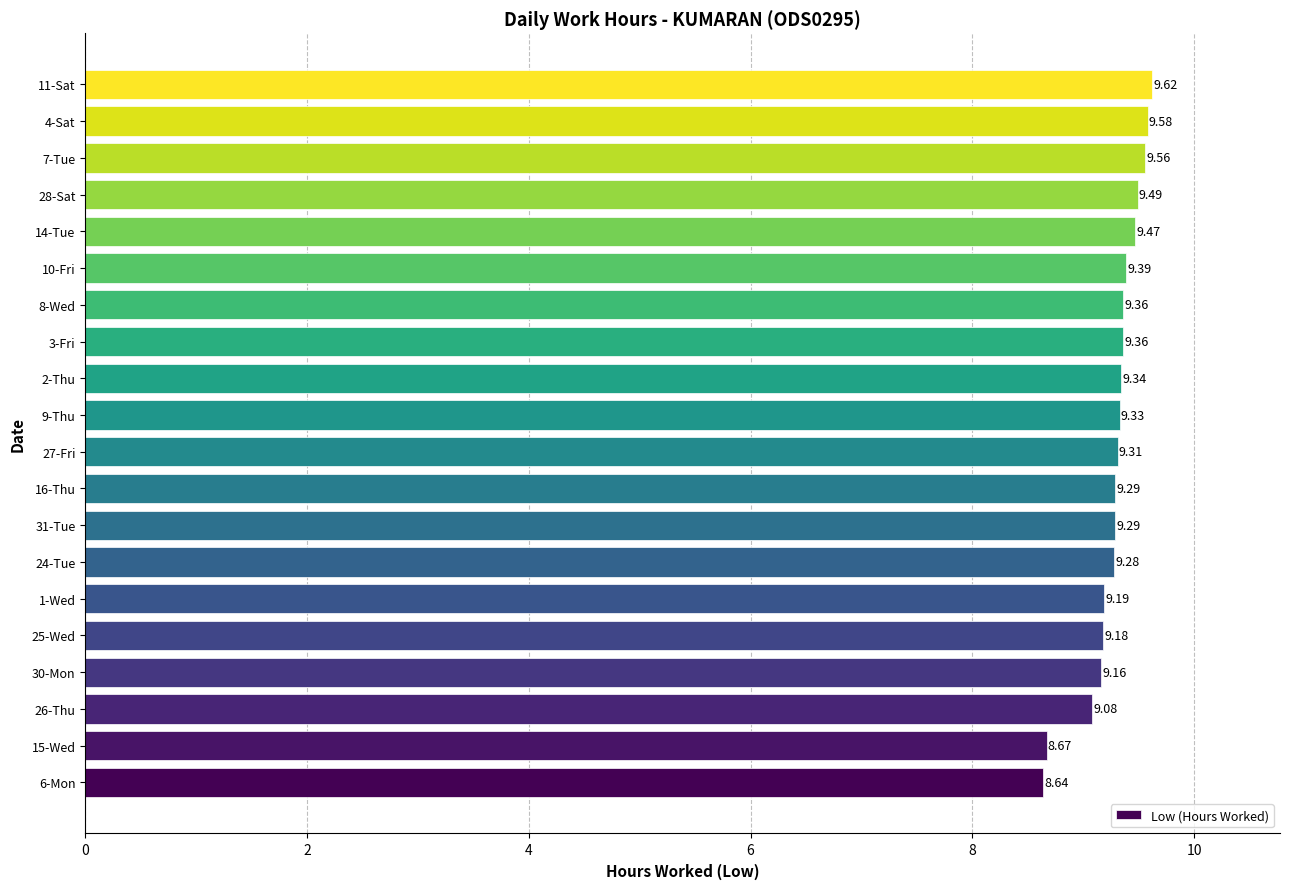

Approximately how many times larger is the value at 26-Thu compared to 1-Wed?

1.0